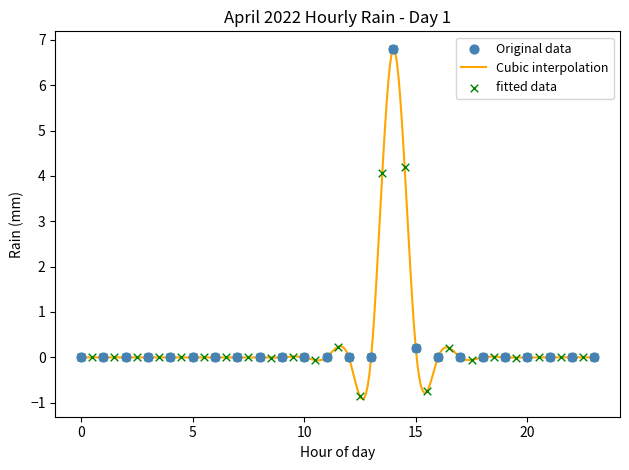

What is the maximum value for Cubic interpolation?

6.8